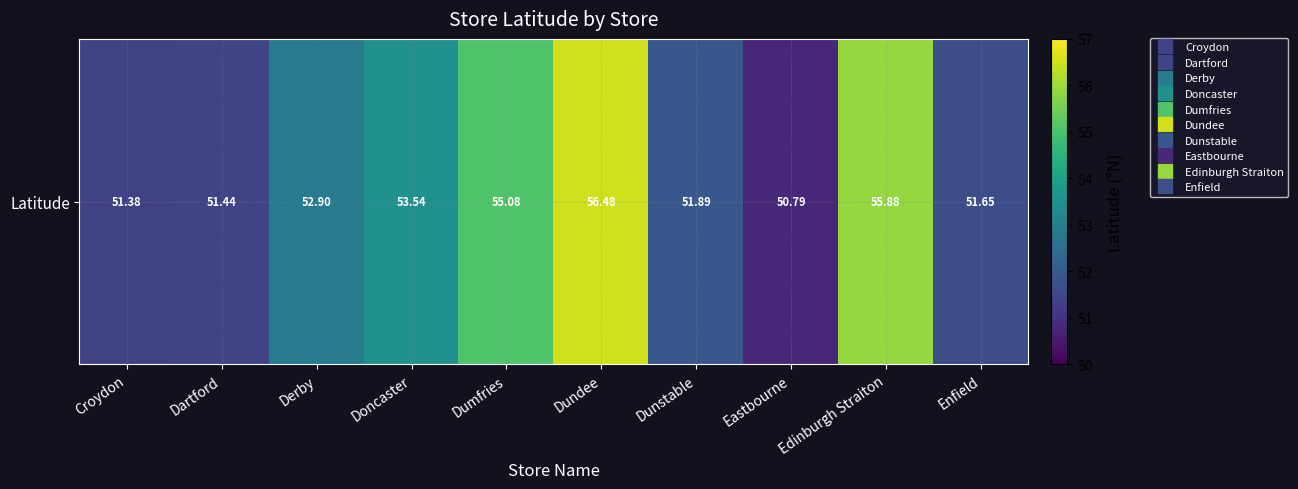

List the labels in order of value, largest first.

Dundee, Edinburgh Straiton, Dumfries, Doncaster, Derby, Dunstable, Enfield, Dartford, Croydon, Eastbourne